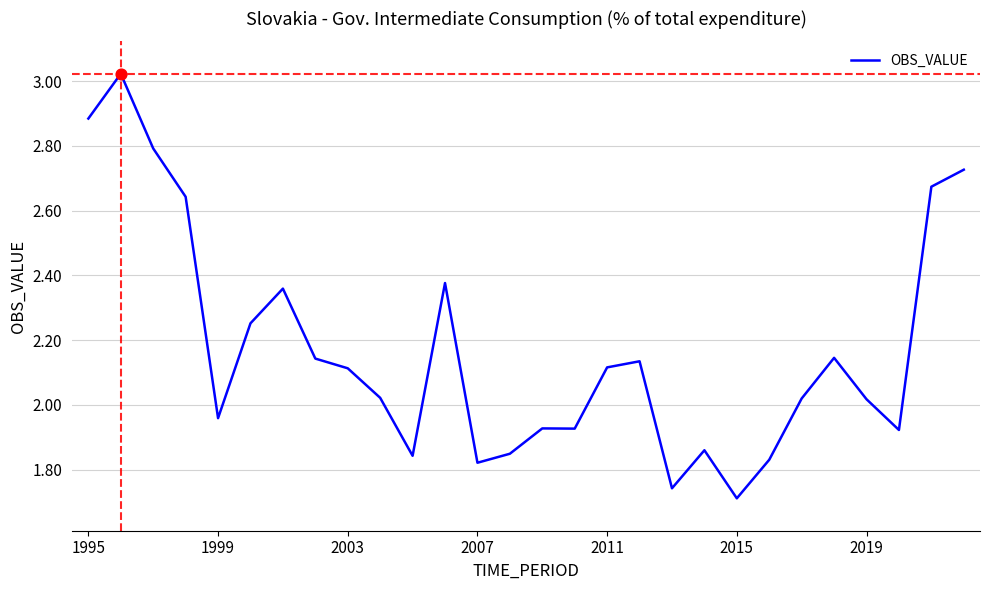

What is the difference between the maximum and minimum values?

1.3